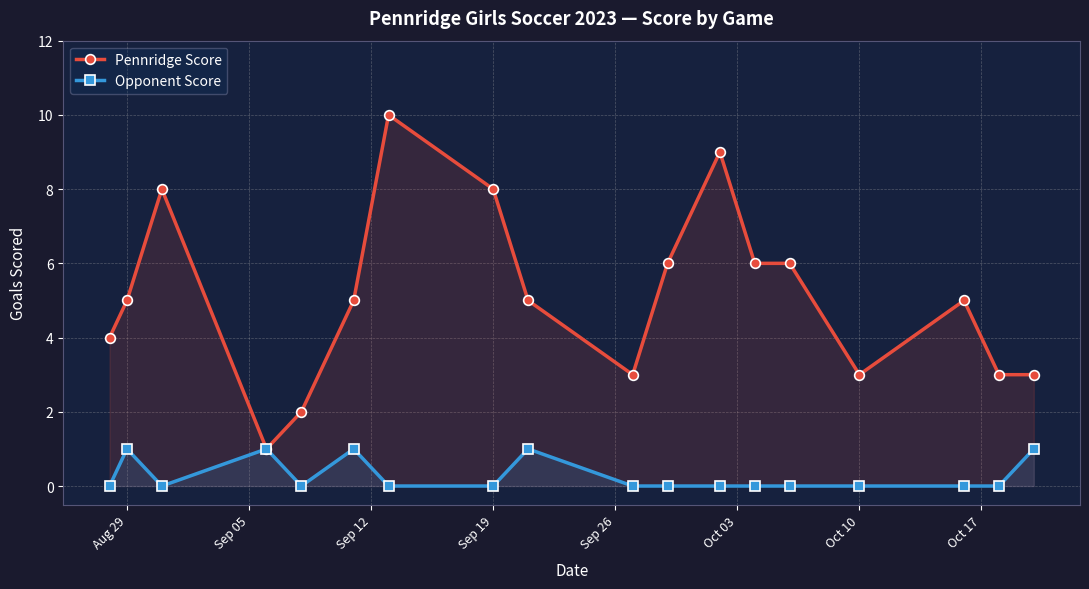

True or false: Pennridge Score and Opponent Score cross at least once.

False